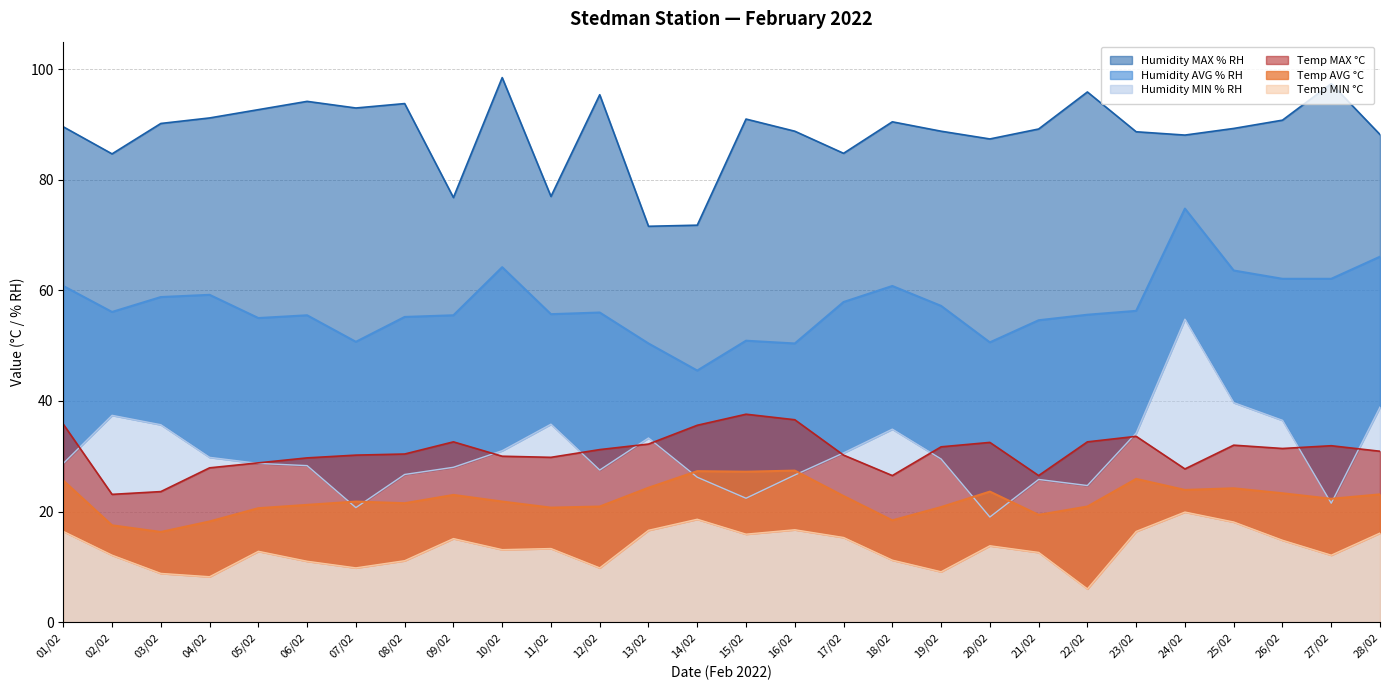

How many data points in Humidity AVG % RH are less than 56?

13